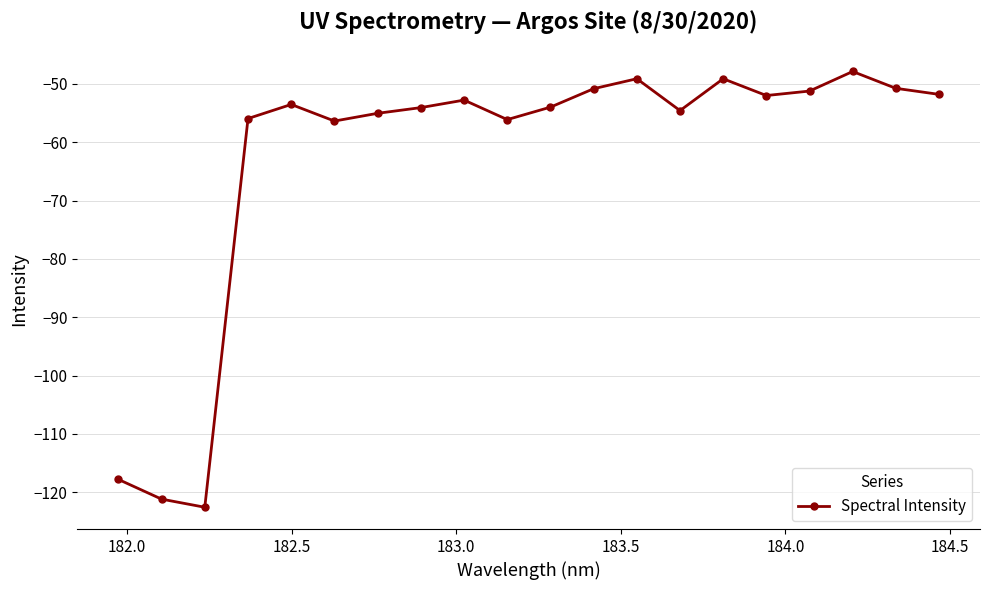

What is the greatest value displayed?

-47.9